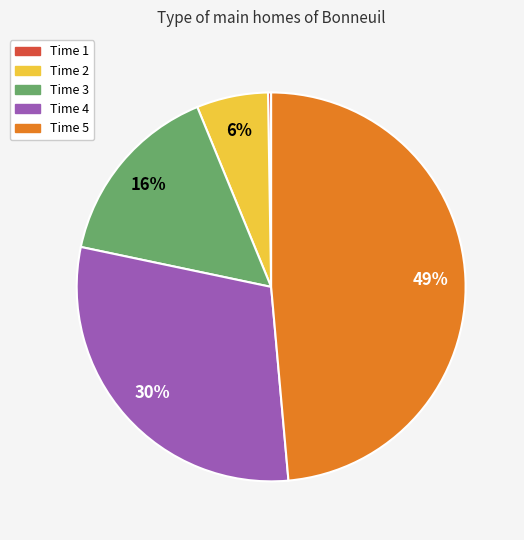

To the nearest percent, what is the average slice percentage?

20%